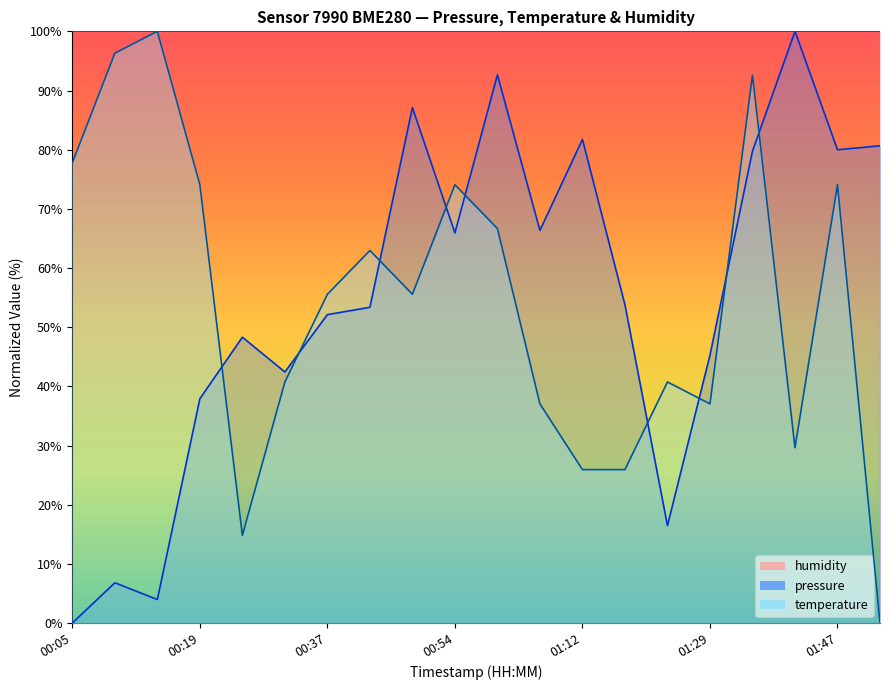

Is it true that temperature equals 92.6 at 01:35?

True